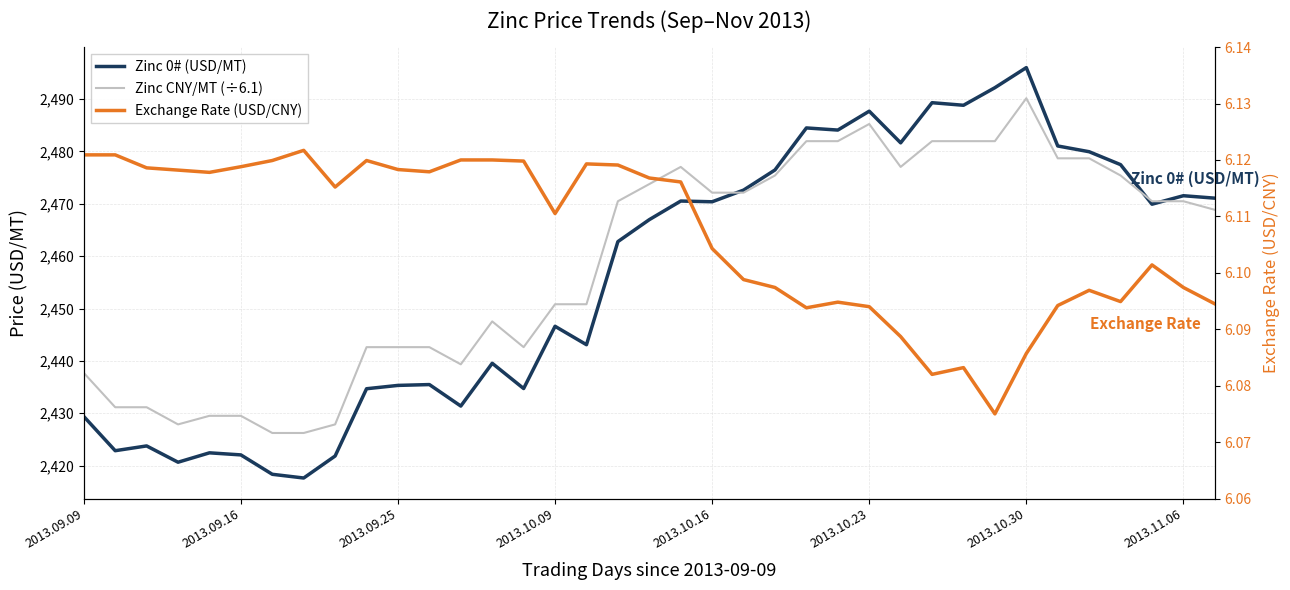

How many interior local valleys does the Exchange Rate (USD/CNY) series have?

8